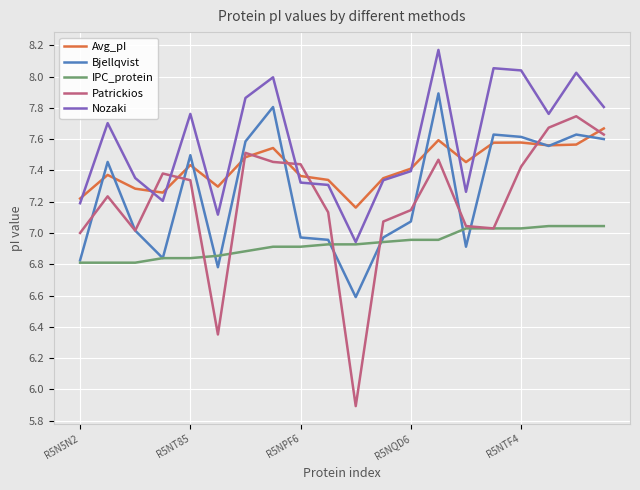

True or false: Avg_pI has more than 0 interior local peaks.

True